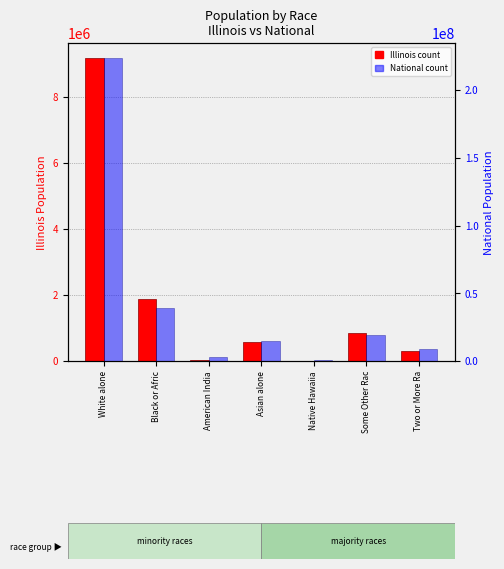

The value of National at White alone is 223553265. True or false?

True